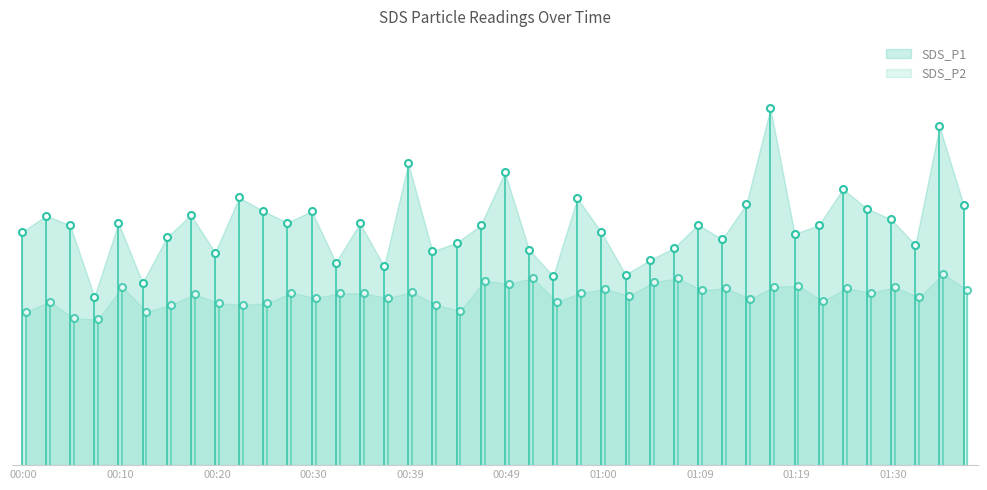

What is the label of the 37th point from the right?

00:08